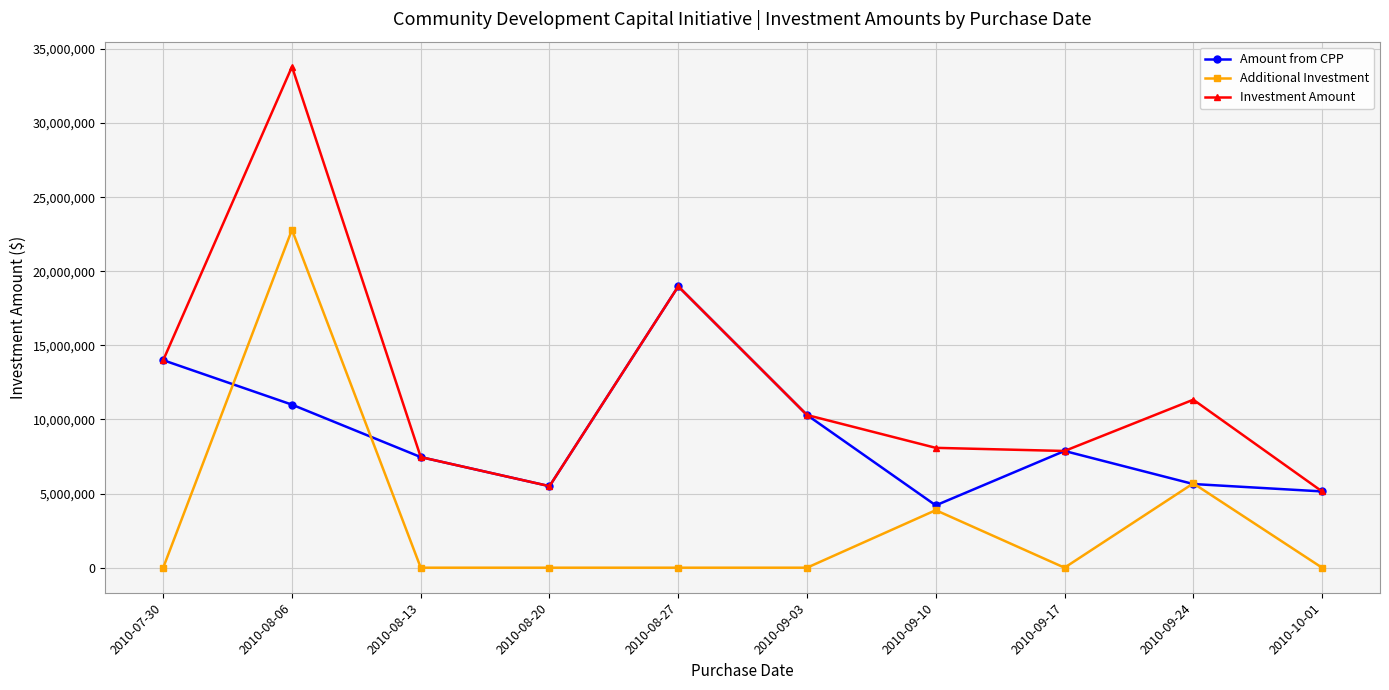

What is the maximum value shown in the chart?

33800000